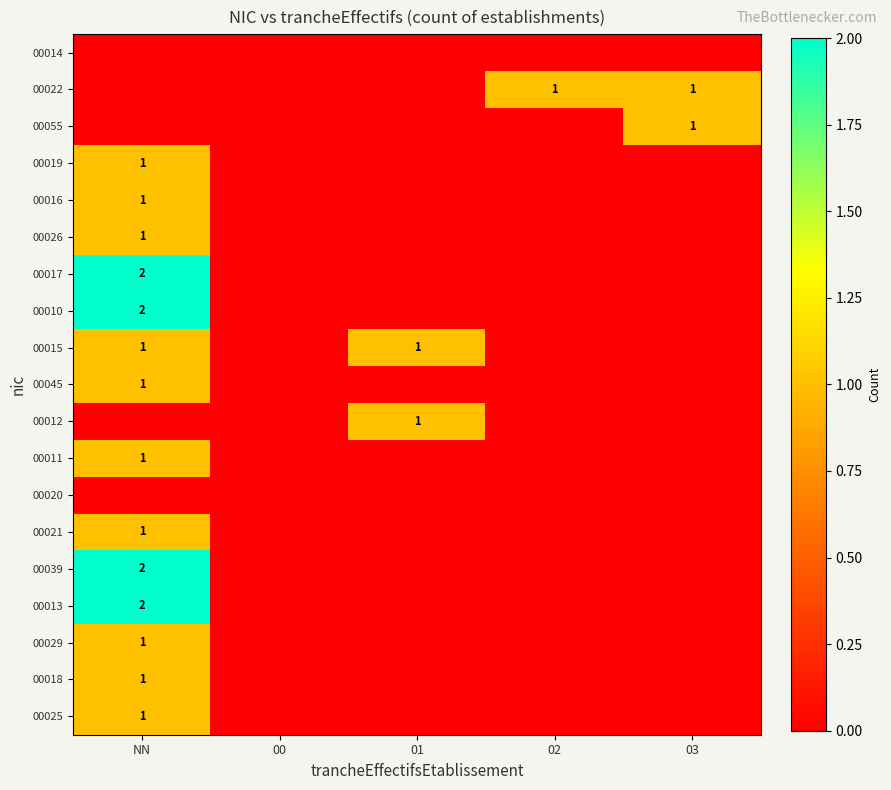

How many data points does each series have?

5